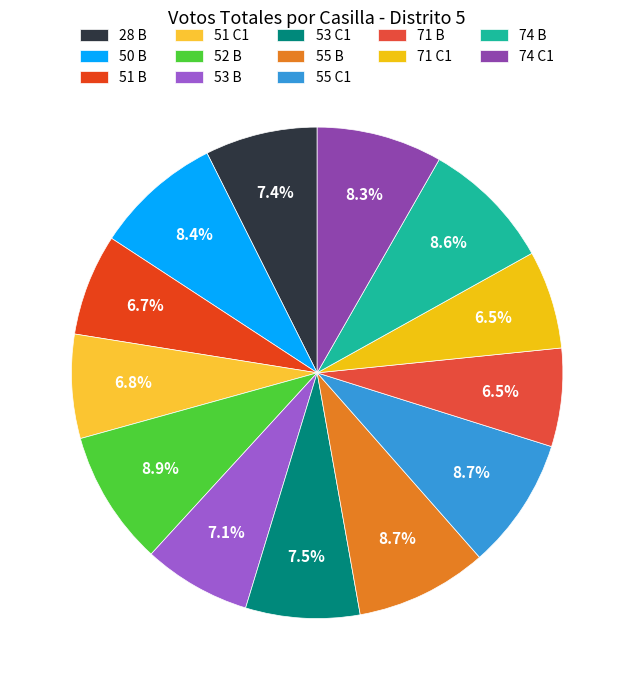

Which category has the biggest portion of the pie?

52 B